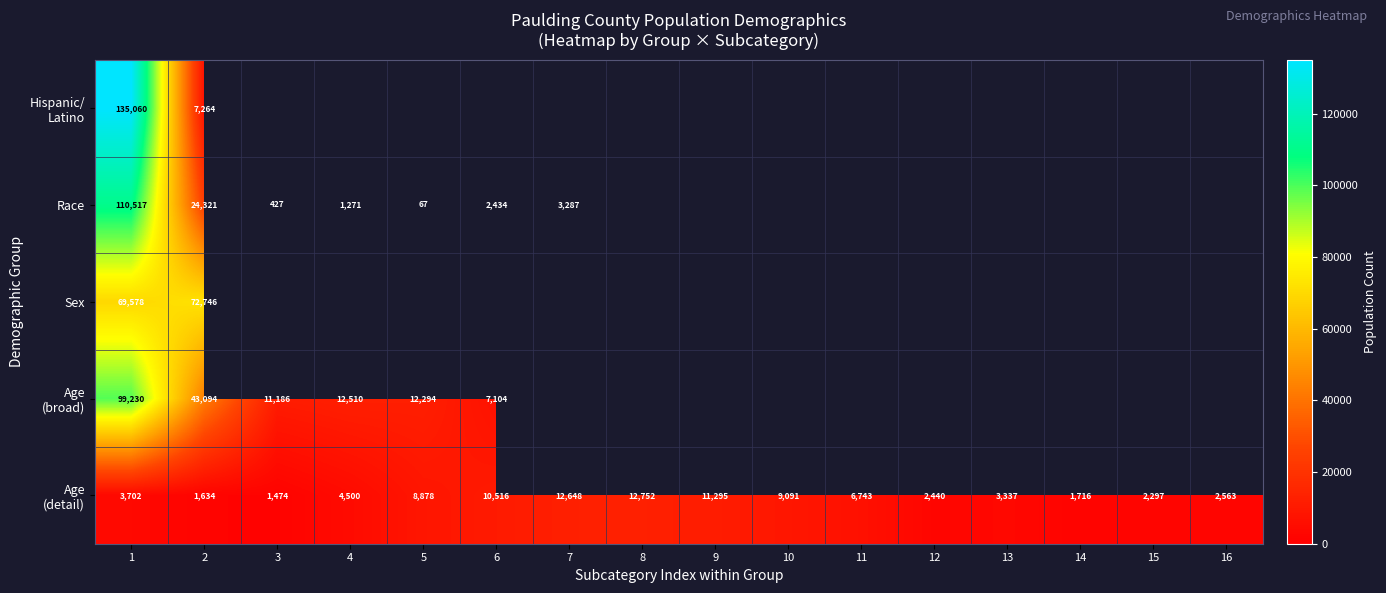

Which category has the highest value in the Race series?

1